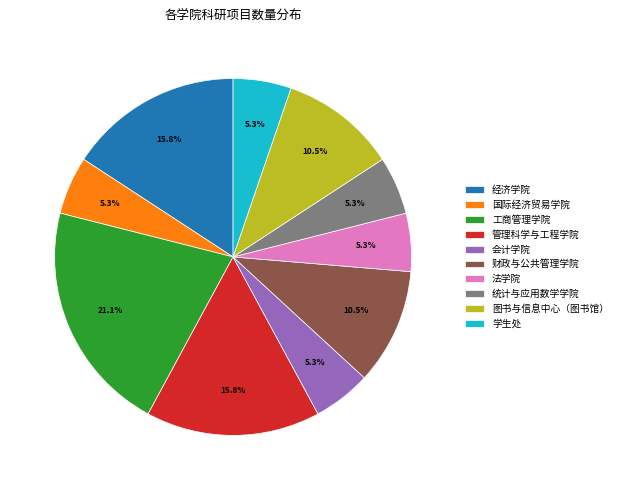

Count the number of slices in the pie.

10